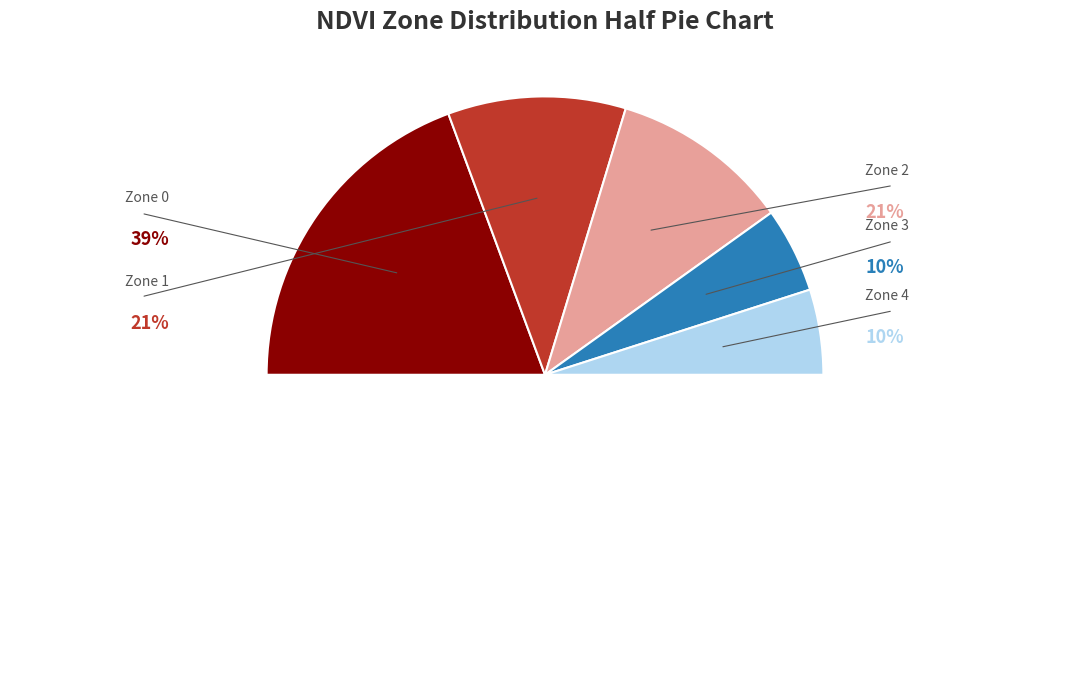

Does any single category account for the majority?

No